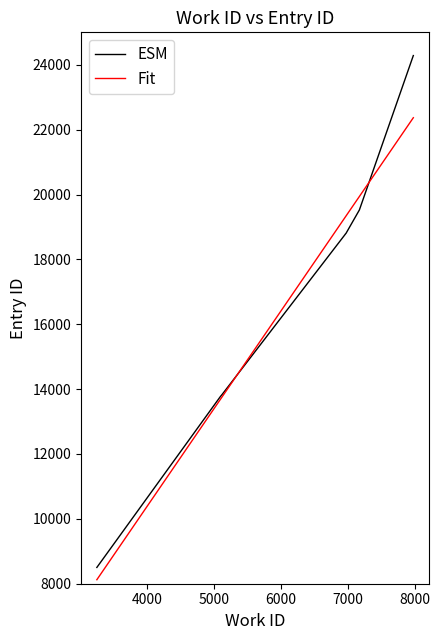

How many data points does each series have?

10